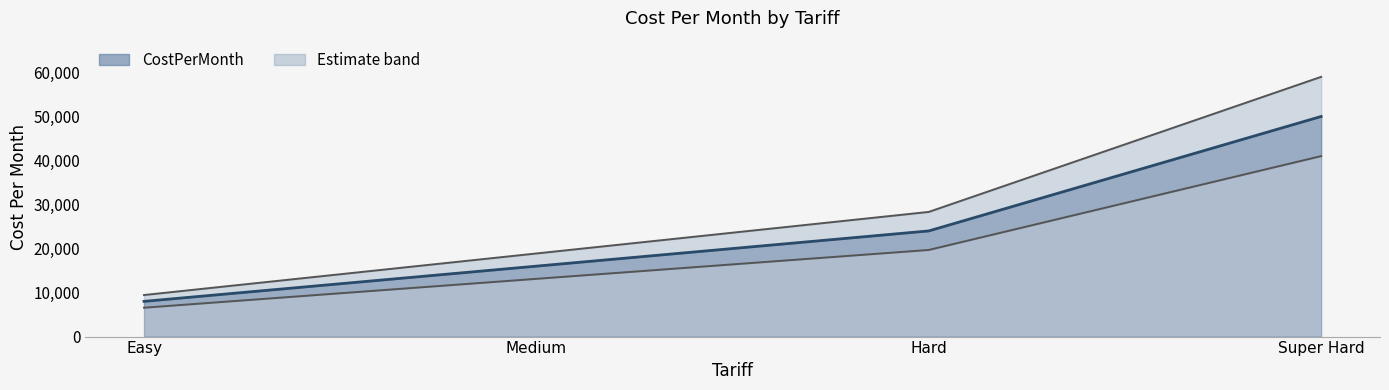

True or false: Lower bound and CostPerMonth (line) cross at least once.

False